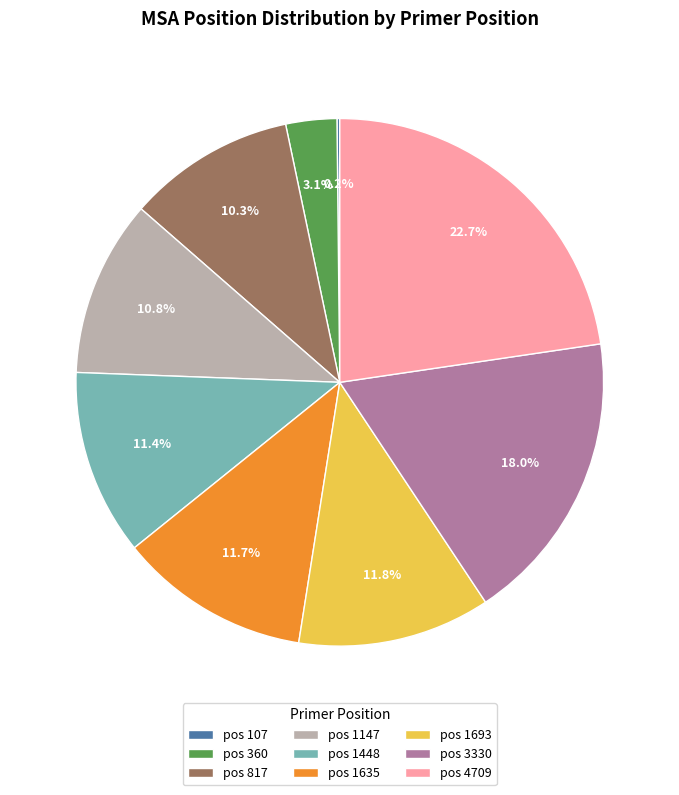

Which category has the biggest portion of the pie?

pos 4709